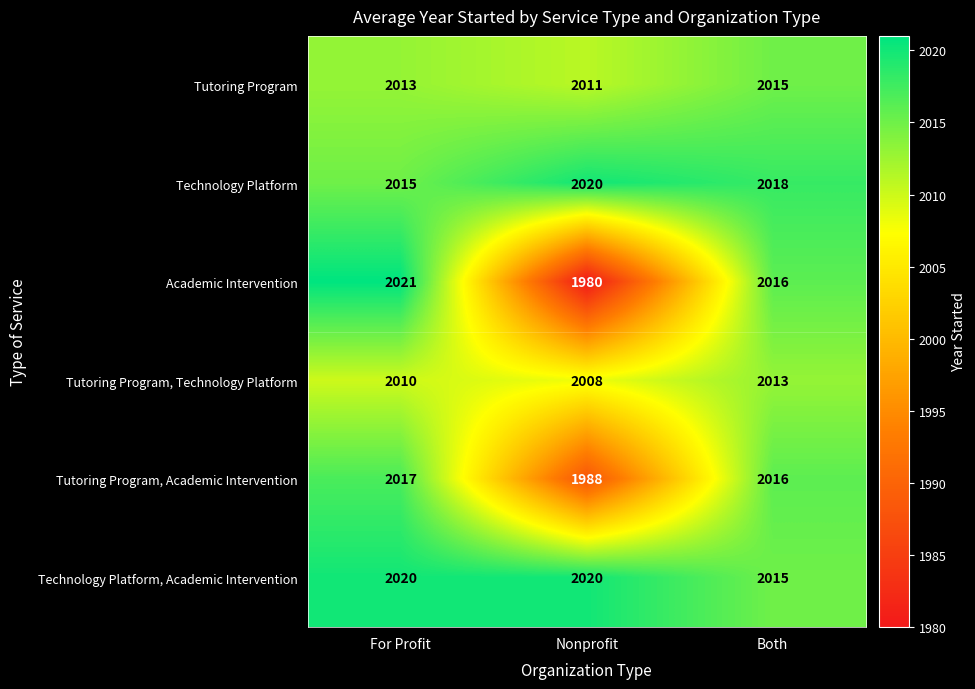

What is the average value of the Academic Intervention series?

2006